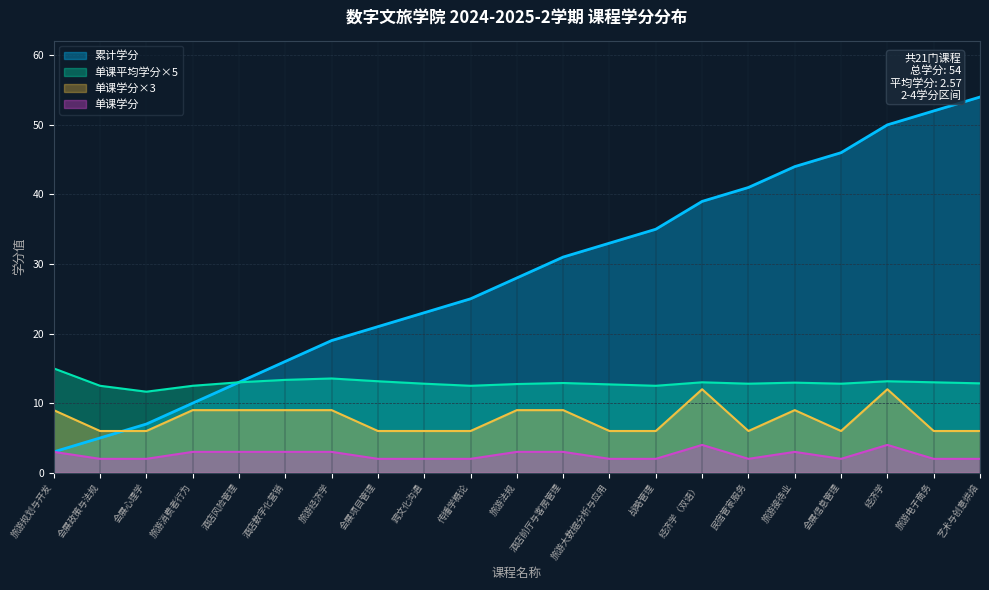

What is the value of the 3学分课程数量 point at the 3rd from the left?

2.0